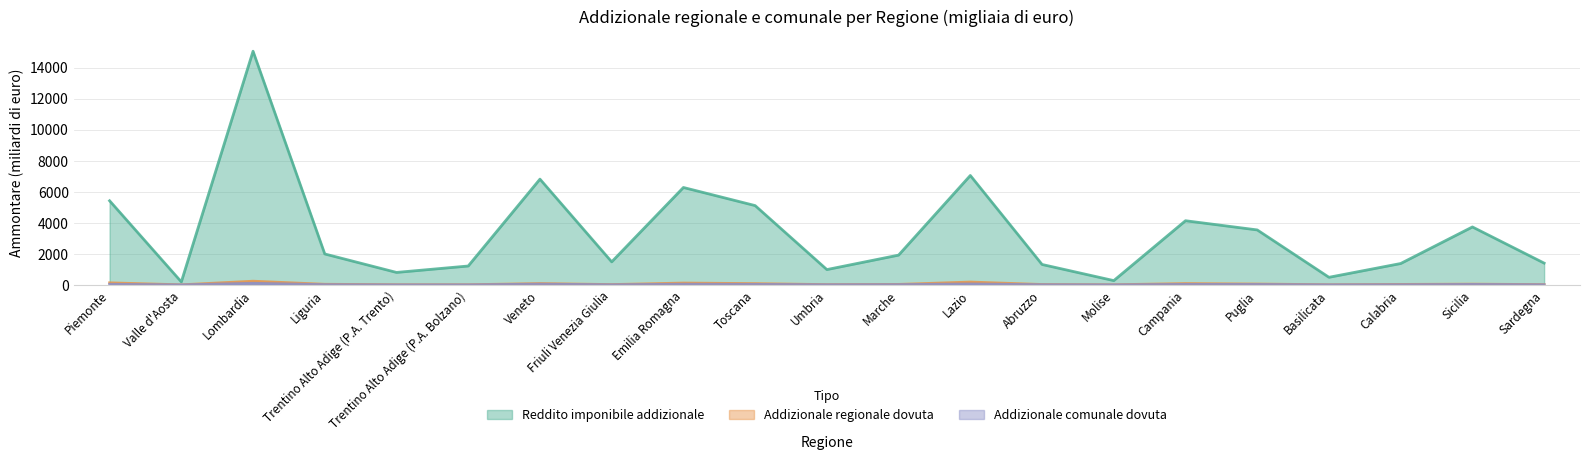

At which category is the sum across all series the highest?

Lombardia